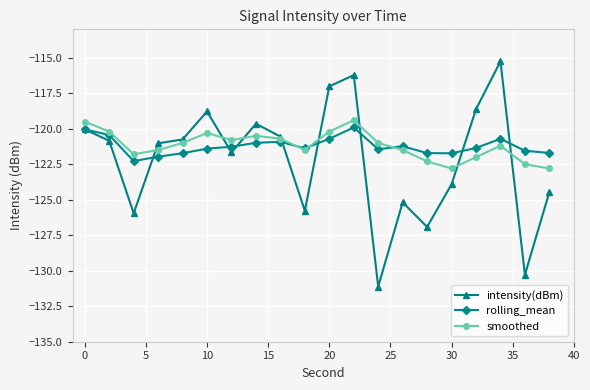

Count the number of categories in the chart.

20